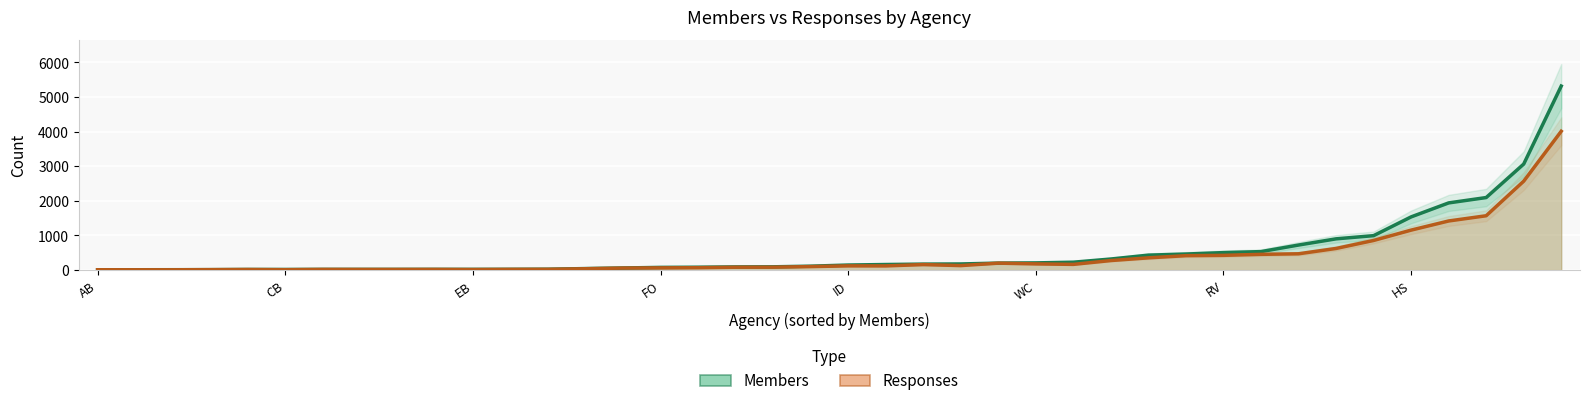

What is the spread (max minus min) of values at CH?

522